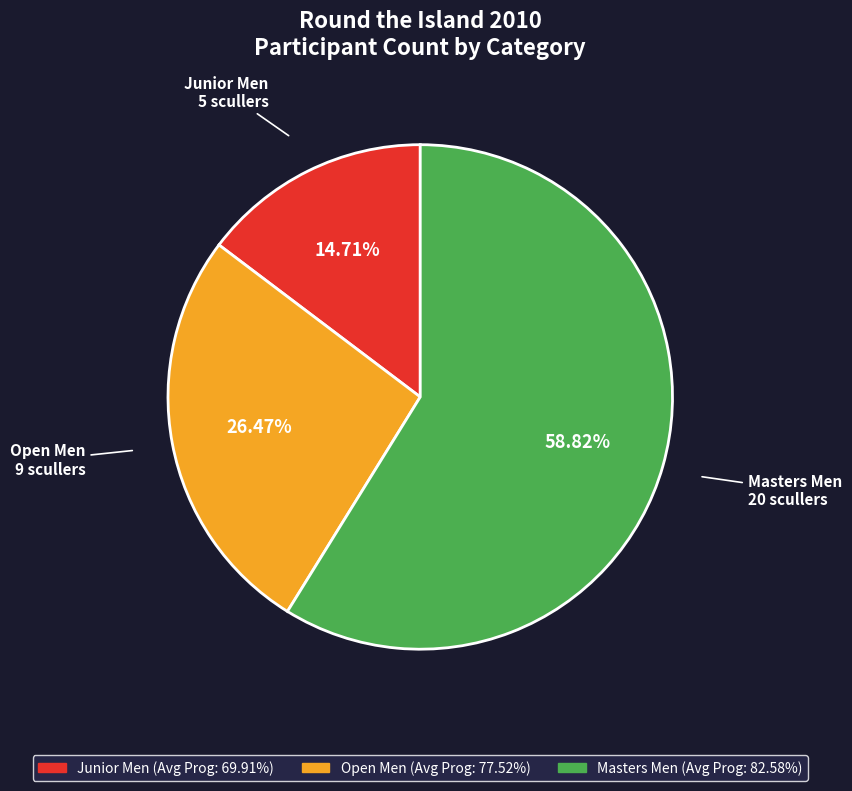

To the nearest percent, what percentage of the pie is Open Men?

26%